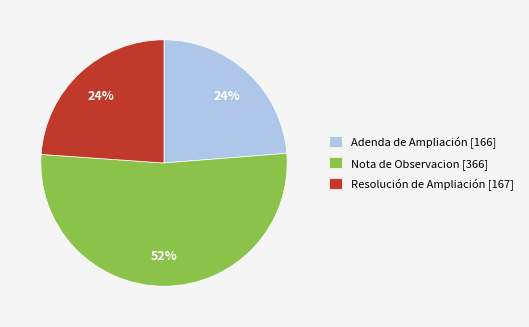

What percentage is the Nota de Observacion [366] slice, to the nearest percent?

52%